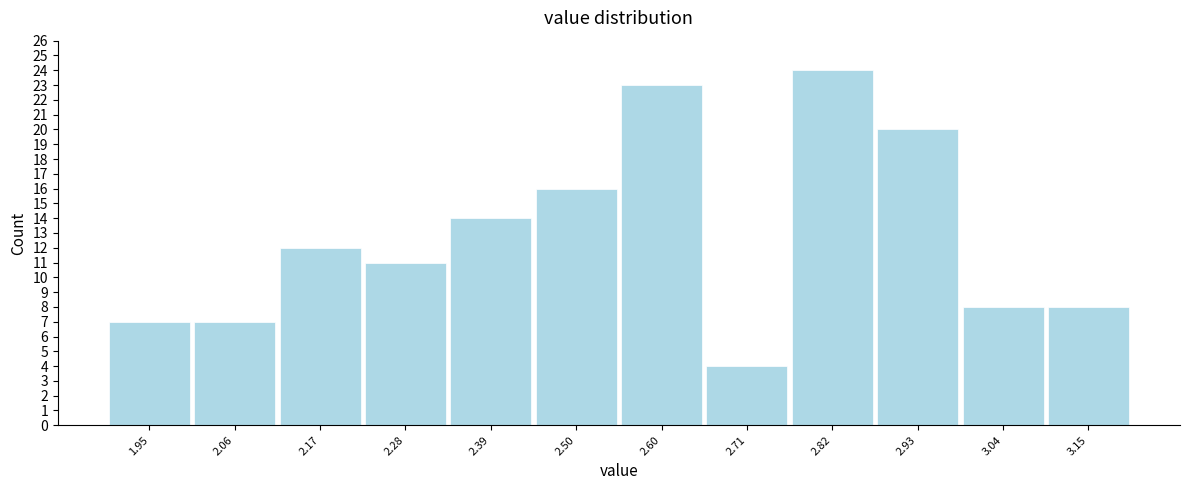

Reading left to right, list every bar in this chart as the range it spans on the x-axis followed by its height. Neither the bar edges nor the heights are printed on the chart, so give them approximately, as read against the axes.

1.90 to 2.00: 7
2.00 to 2.12: 7
2.12 to 2.22: 12
2.22 to 2.34: 11
2.34 to 2.44: 14
2.44 to 2.56: 16
2.56 to 2.66: 23
2.66 to 2.76: 4
2.76 to 2.88: 24
2.88 to 2.98: 20
2.98 to 3.10: 8
3.10 to 3.20: 8